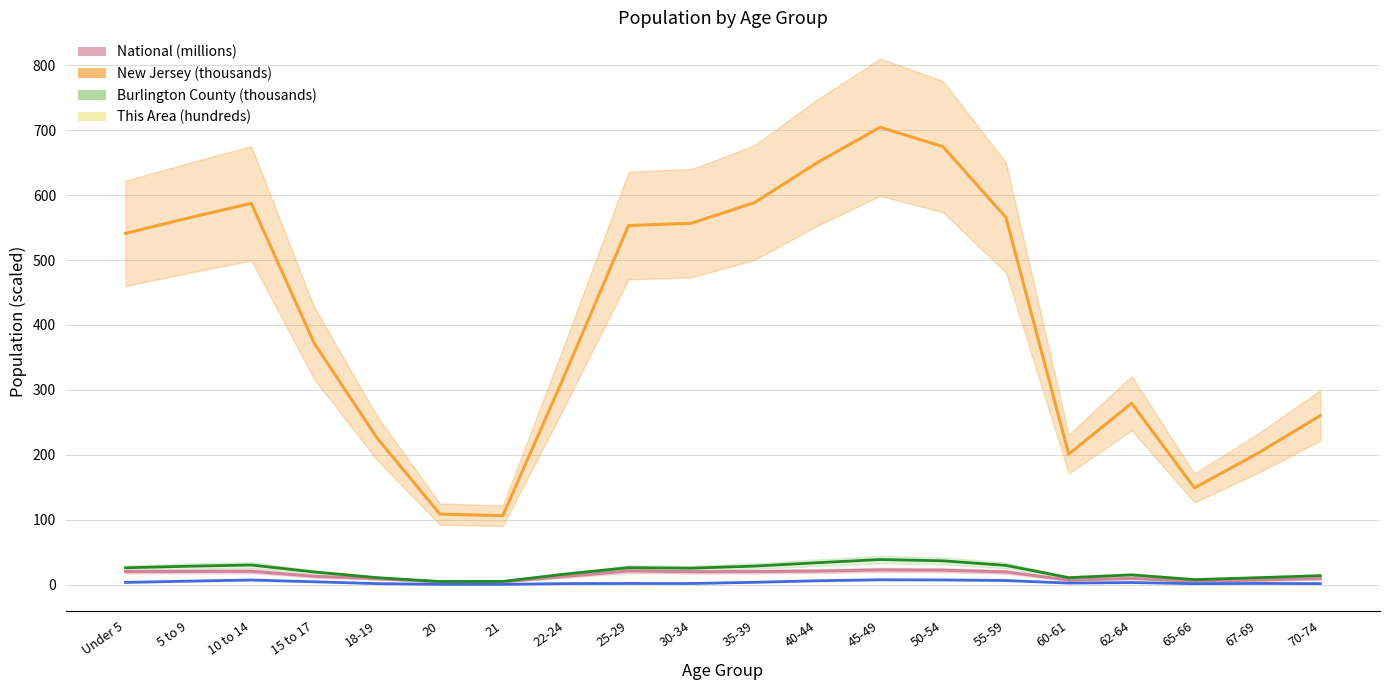

True or false: This Area and Burlington County cross at least once.

False